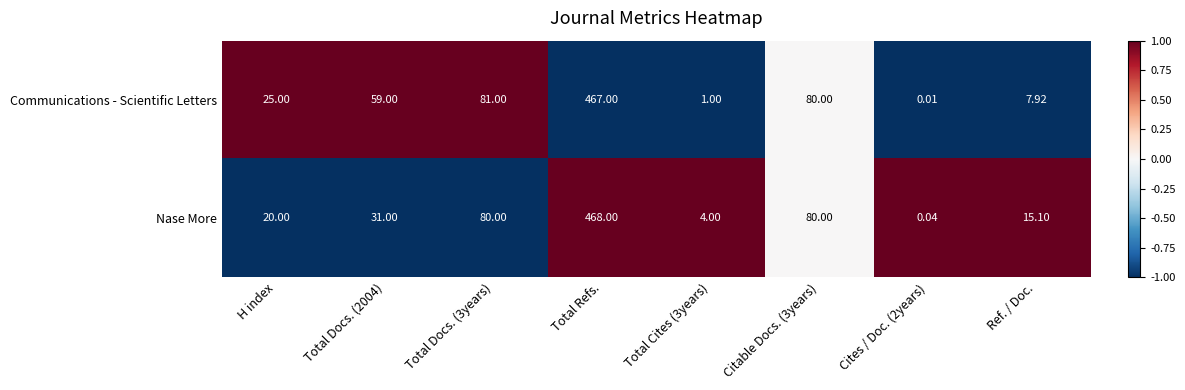

Which category has the highest value in the Communications - Scientific Letters series?

Total Refs.